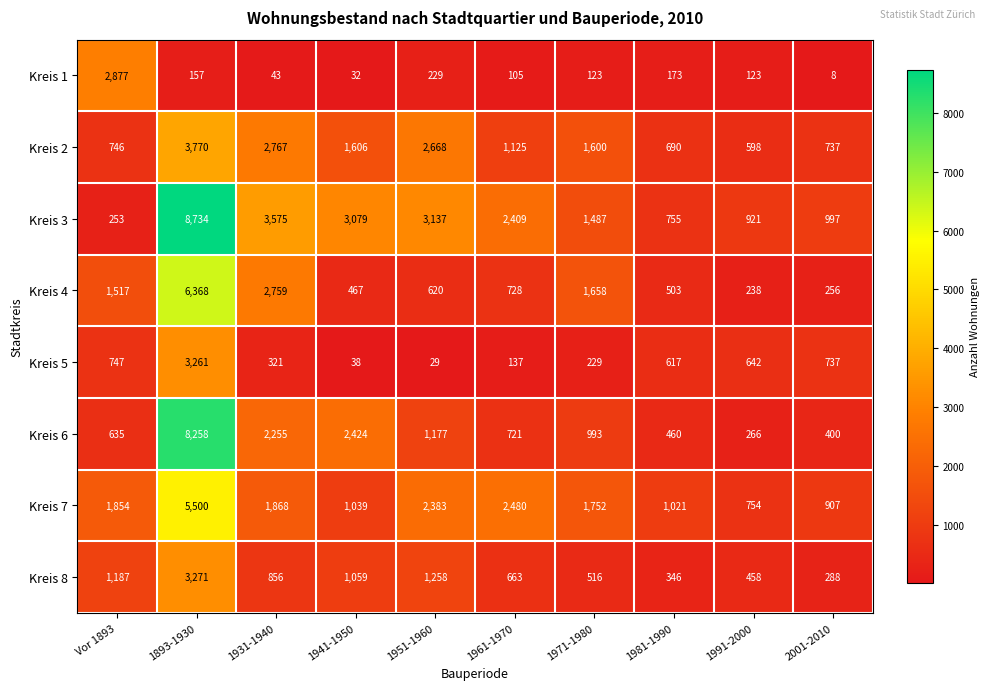

What is the average value of the Kreis 7 series?

1956